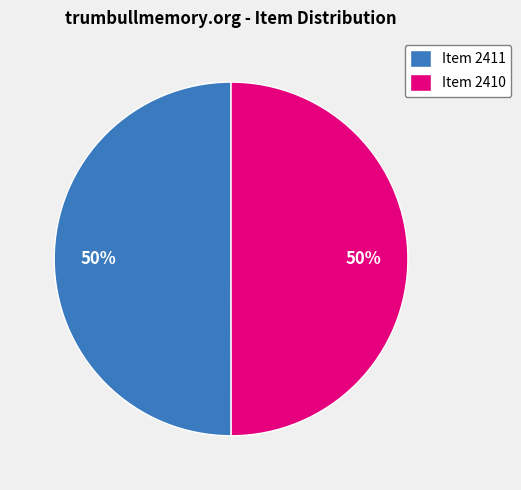

Count the number of slices in the pie.

2